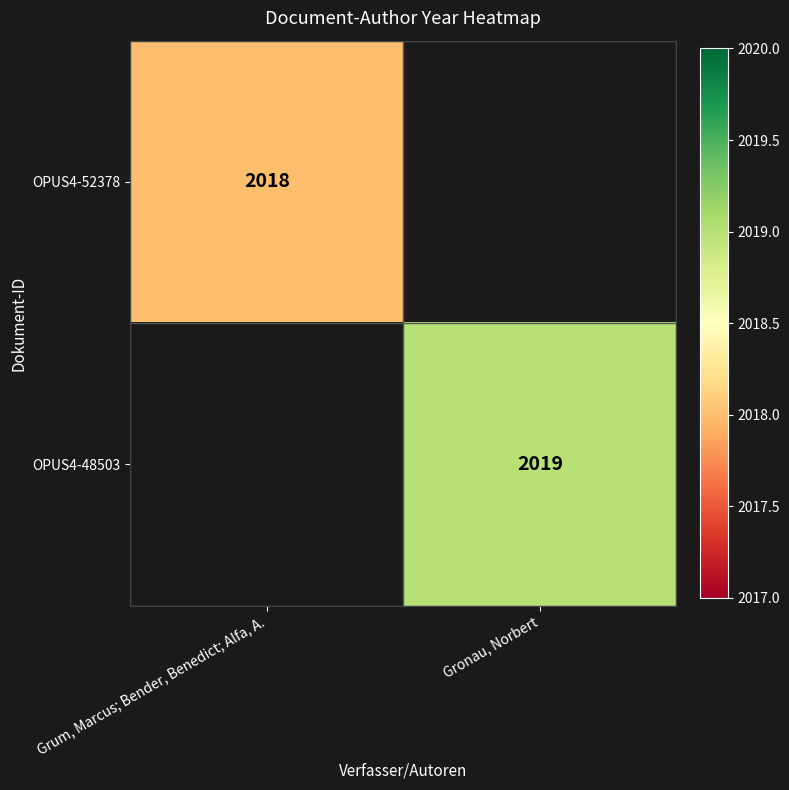

At which category does the chart reach its peak across all series?

Gronau, Norbert